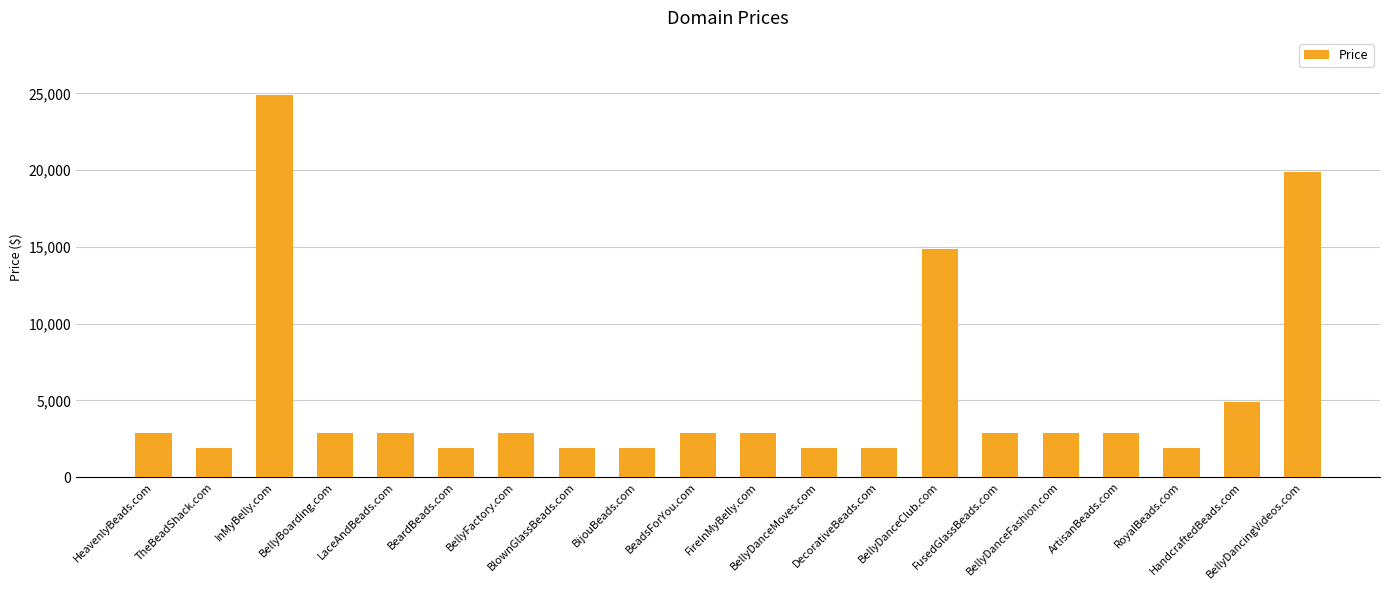

How many bars are there in total?

20